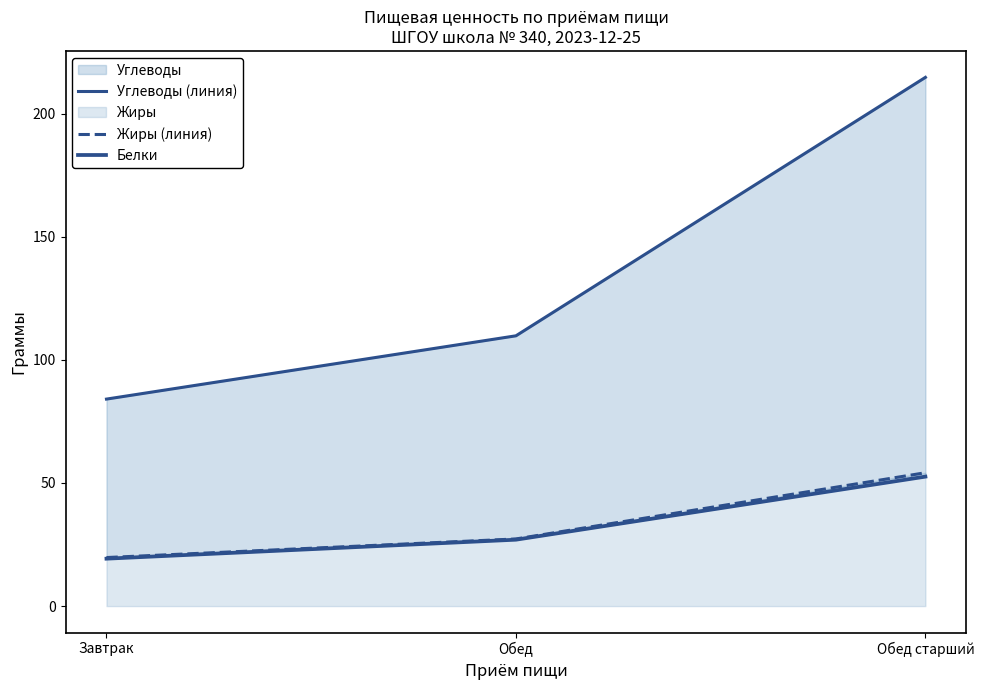

At which label does Жиры (линия) first exceed 27?

Обед